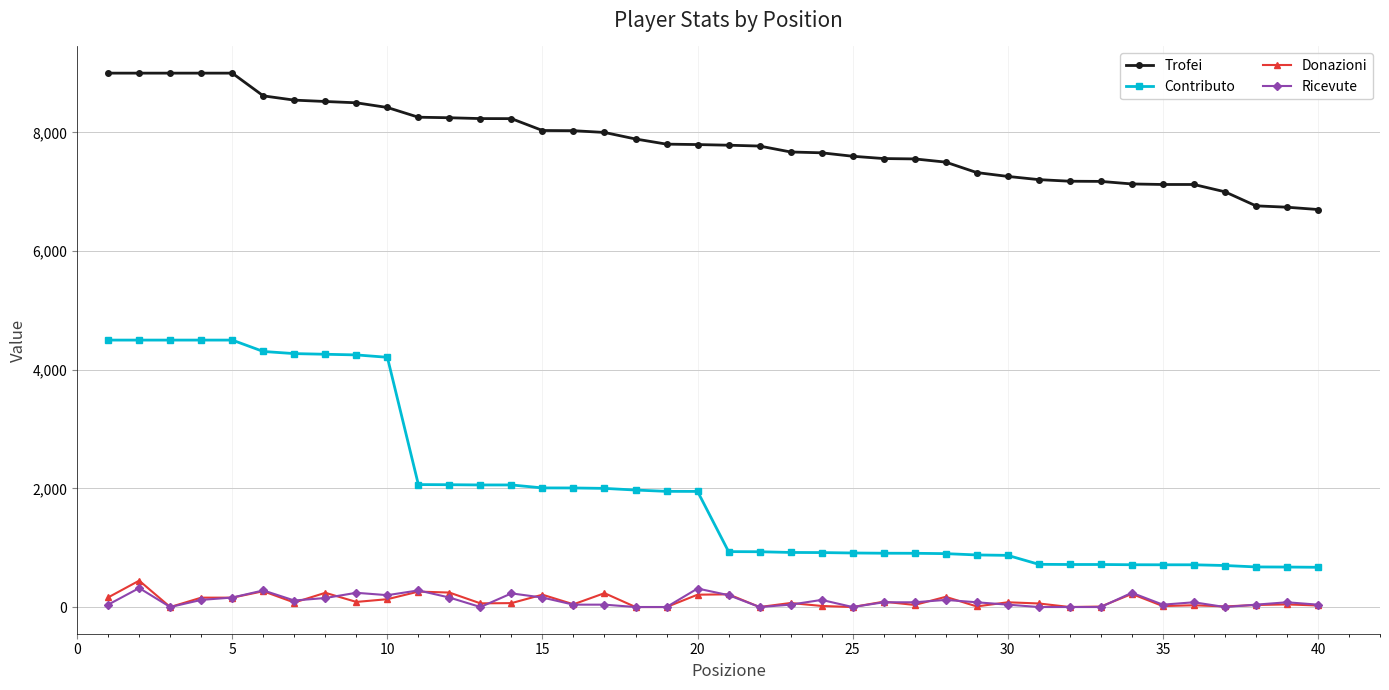

True or false: Ricevute has more than 2 interior local peaks.

True